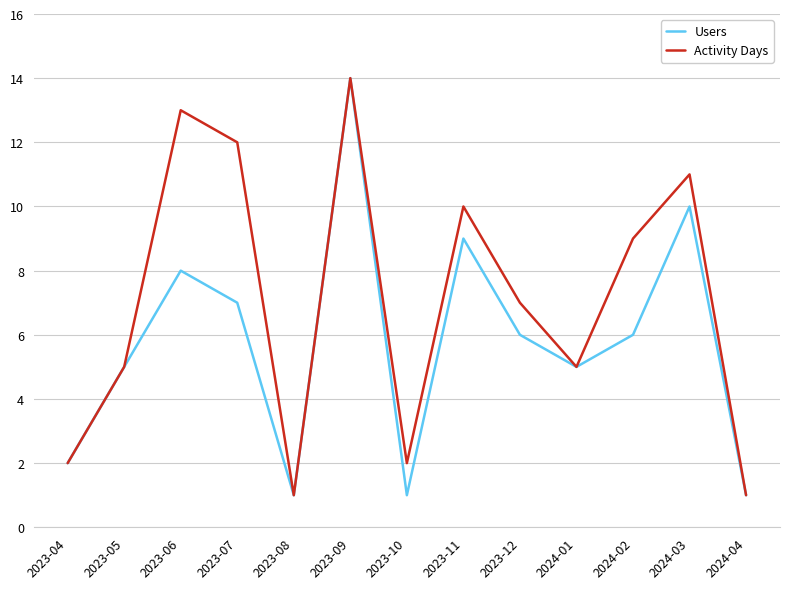

Is the value of Activity Days at 2023-11 greater than the value of Users at 2024-02?

Yes